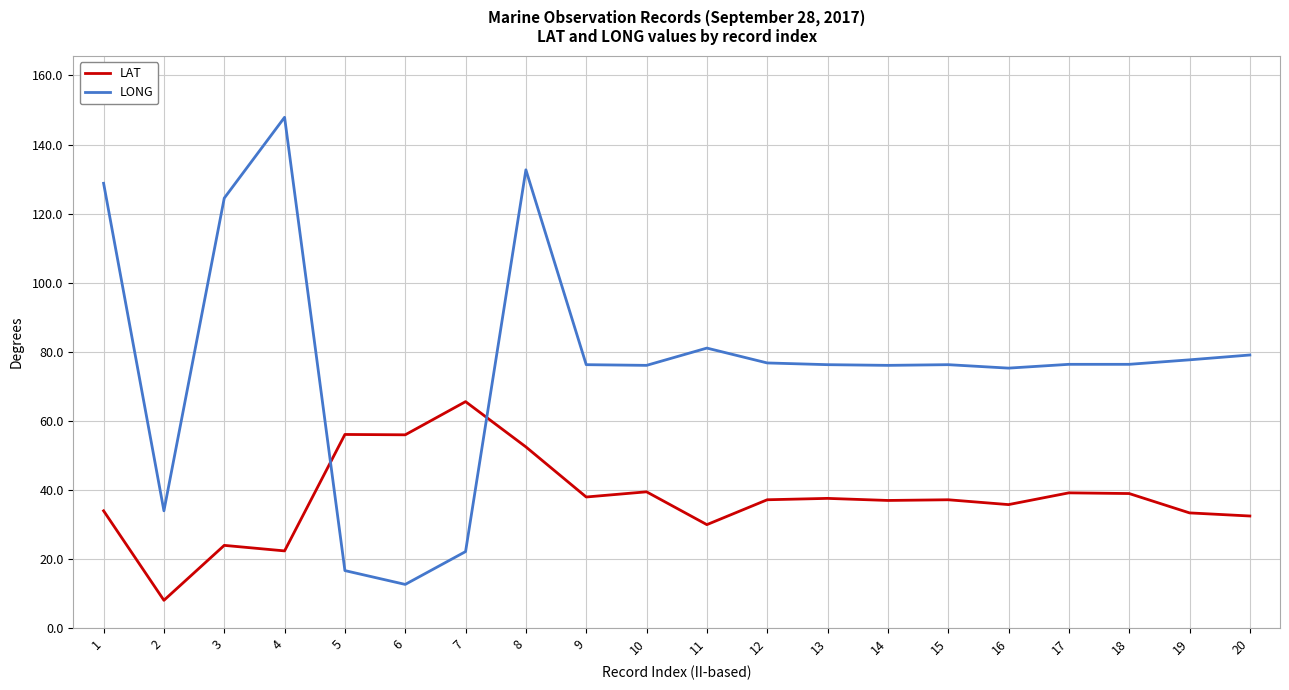

At 11, list the series in order from largest to smallest.

LONG, LAT